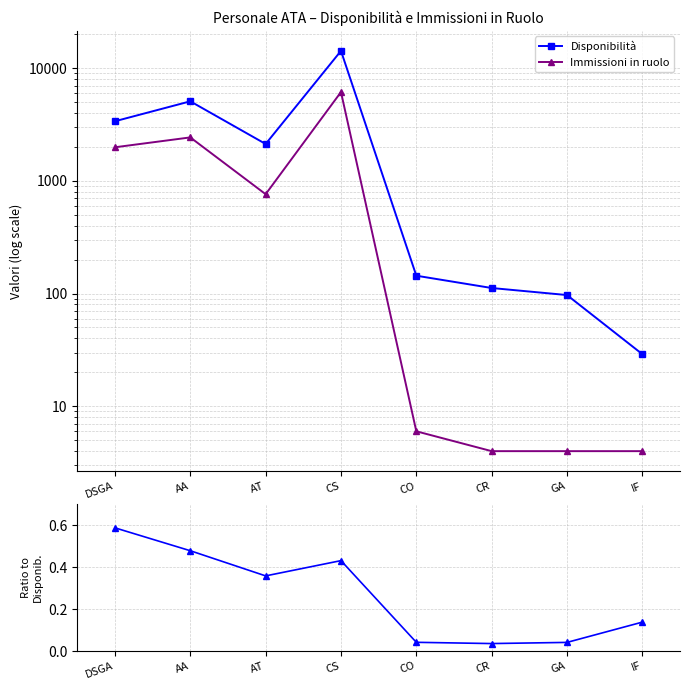

The value of Immissioni in ruolo at GA is 4.0. True or false?

True